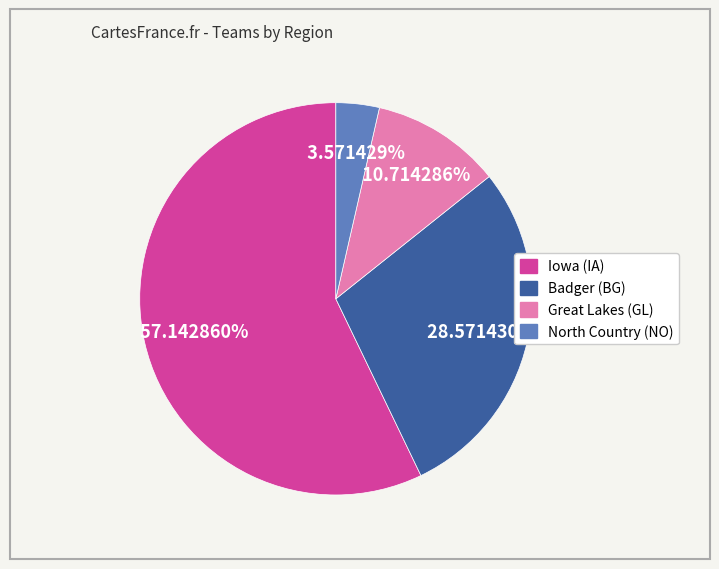

What percentage is the Iowa (IA) slice, to the nearest percent?

57%